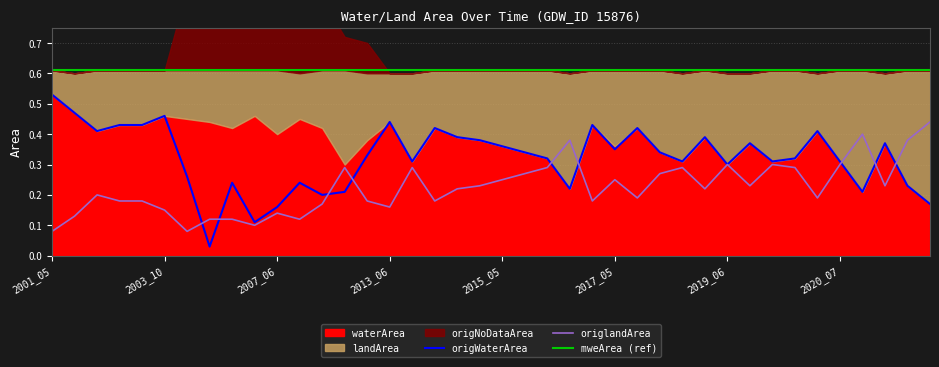

Does the chart display data point markers on the line(s)?

No